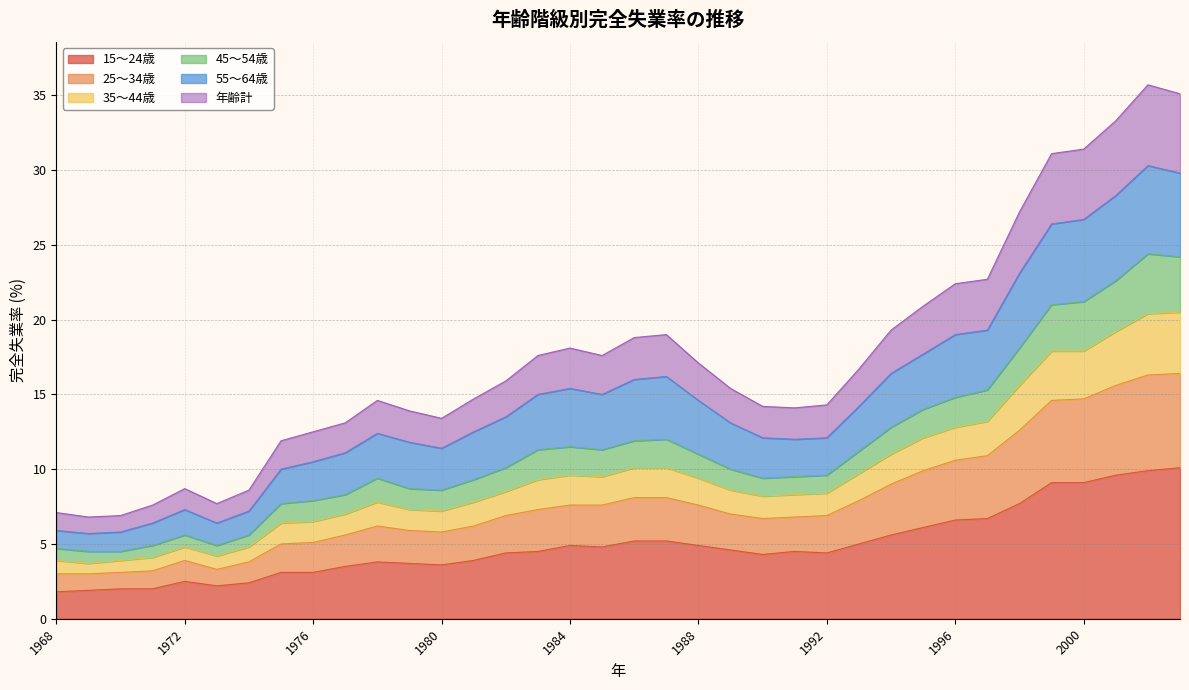

What is the total value across all series at 1972?

8.7